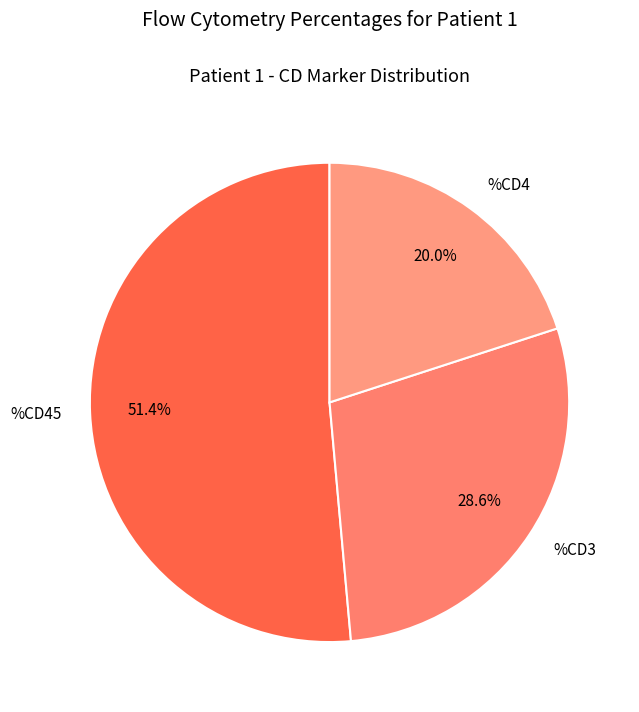

Approximately how many times larger is the value at %CD4 compared to %CD45?

0.4